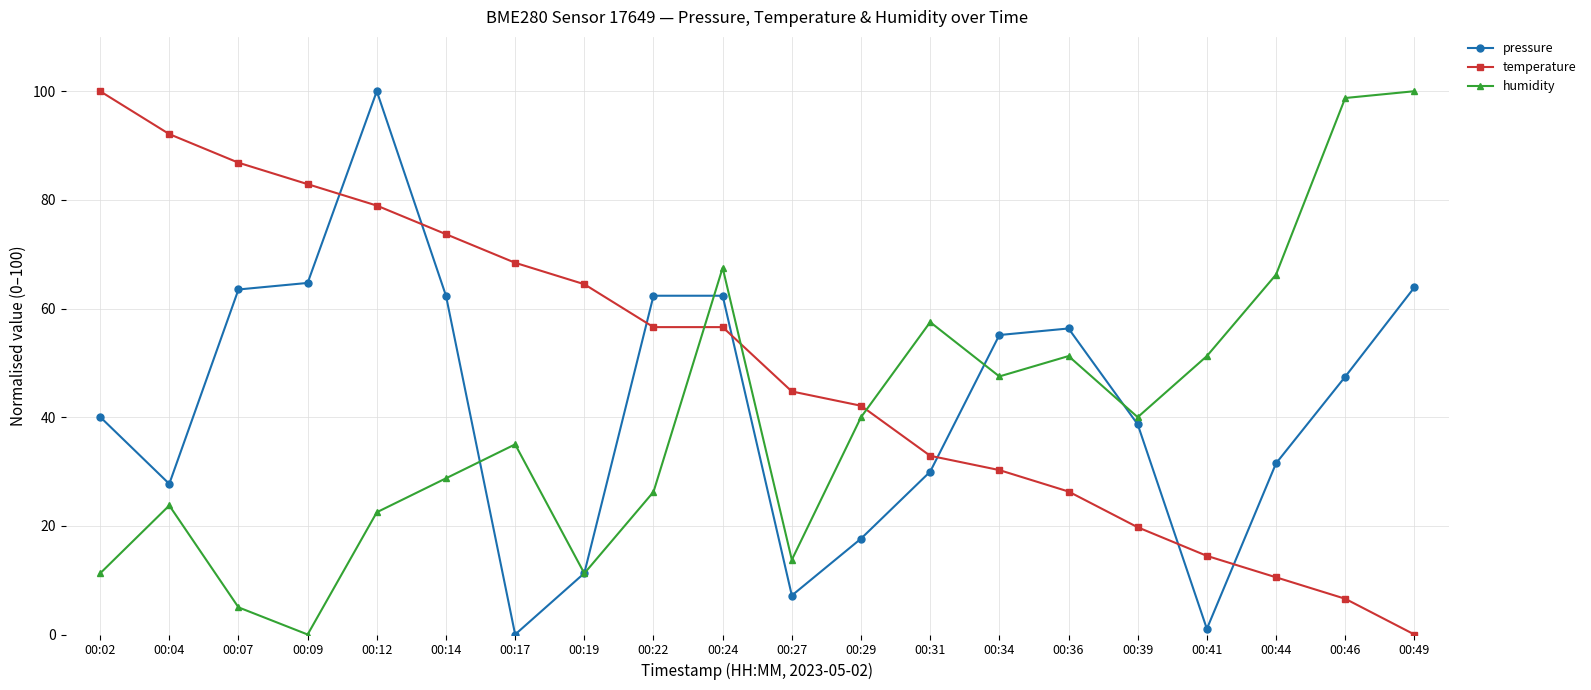

After their last crossing, which series has the higher values: humidity or pressure?

humidity